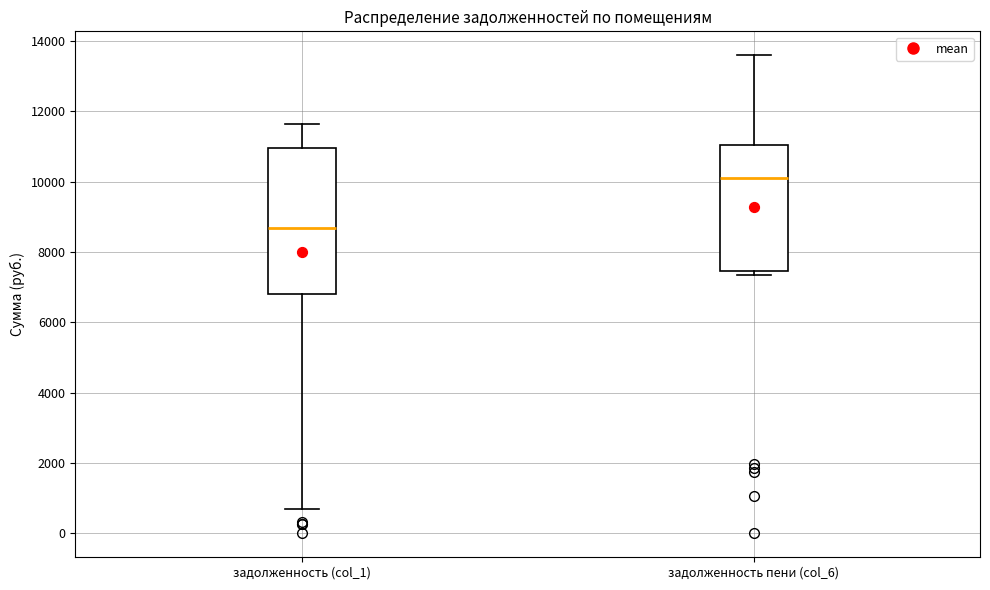

Where is the upper edge of the box for задолженность (col_1) on the y-axis? The values are not printed on the chart, so give them approximately, as read against the axis.

11000